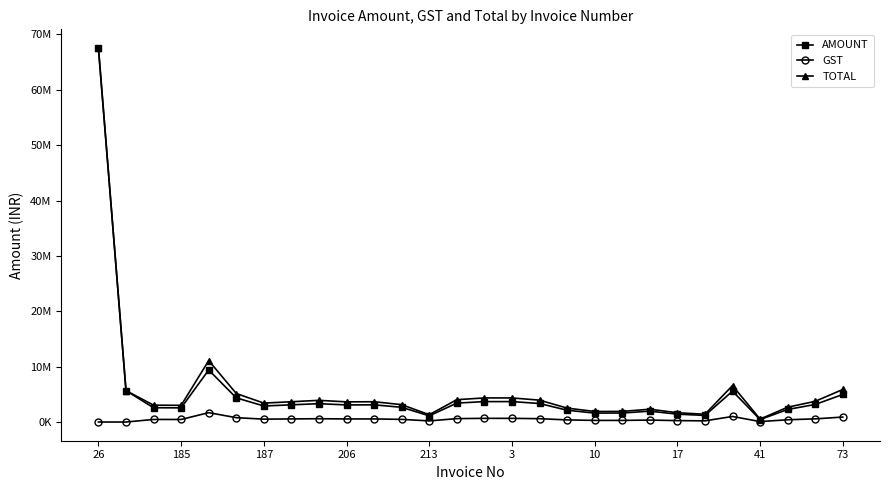

Reading left to right, transcribe all the data shown in this chart.

AMOUNT: 67532000.0	5668000.0	2579000.0	2556000.0	9400000.0	4364583.3	2894500.0	3104550.0	3317550.0	3082800.0	3104550.0	2656800.0	1115400.0	3418350.0	3687000.0	3687000.0	3346200.0	2130000.0	1613550.0	1624576.3	1960169.5	1421466.7	1187550.0	5577150.0	445510.0	2266470.0	3170800.0	4979200.0
GST: 0.0	0.0	464220.0	460080.0	1692000.0	785625.0	521010.0	558819.0	597159.0	554904.0	558819.0	478224.0	200772.0	615303.0	663660.0	663660.0	602316.0	383400.0	290439.0	292423.7	352830.5	255864.0	213759.0	1003887.0	80192.0	407965.0	570744.0	896256.0
TOTAL: 67532000.0	5668000.0	3043220.0	3016080.0	11092000.0	5150208.3	3415510.0	3663369.0	3914709.0	3637704.0	3663369.0	3135024.0	1316172.0	4033653.0	4350660.0	4350660.0	3948516.0	2513400.0	1903989.0	1917000.0	2313000.0	1677331.0	1401309.0	6581037.0	525702.0	2674435.0	3741544.0	5875456.0